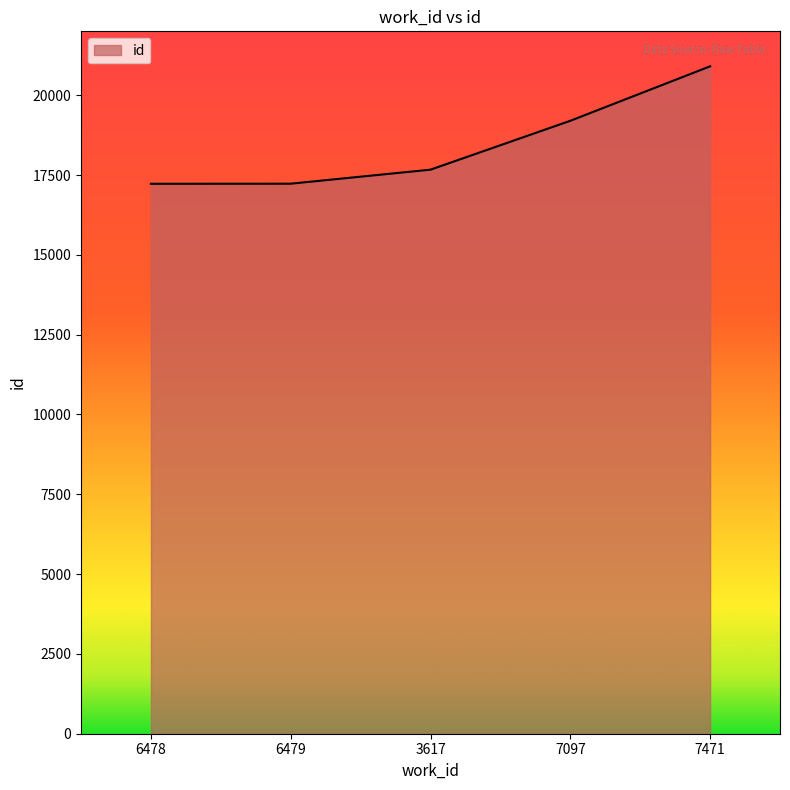

Does the chart have visible grid lines?

No